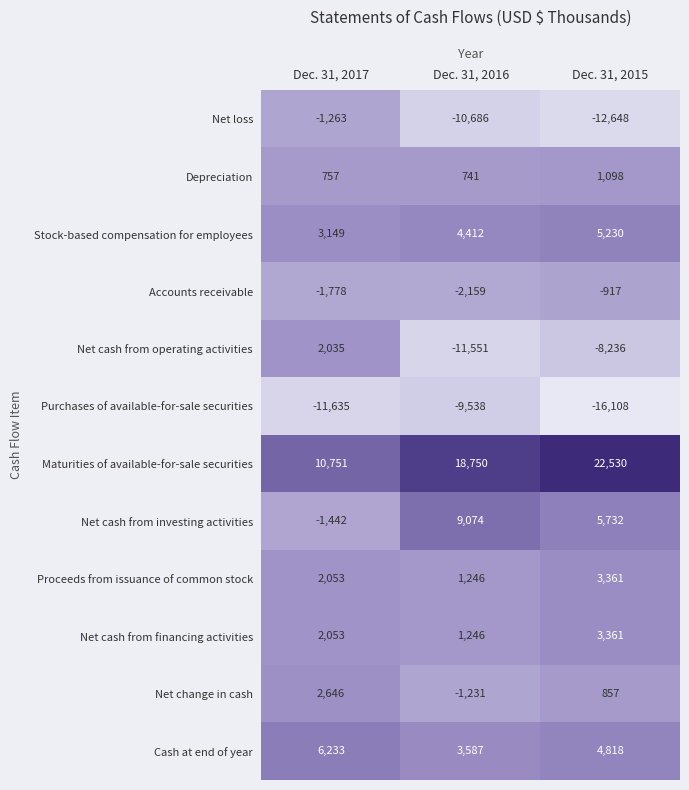

What is the total value across all series at Dec. 31, 2016?

3891